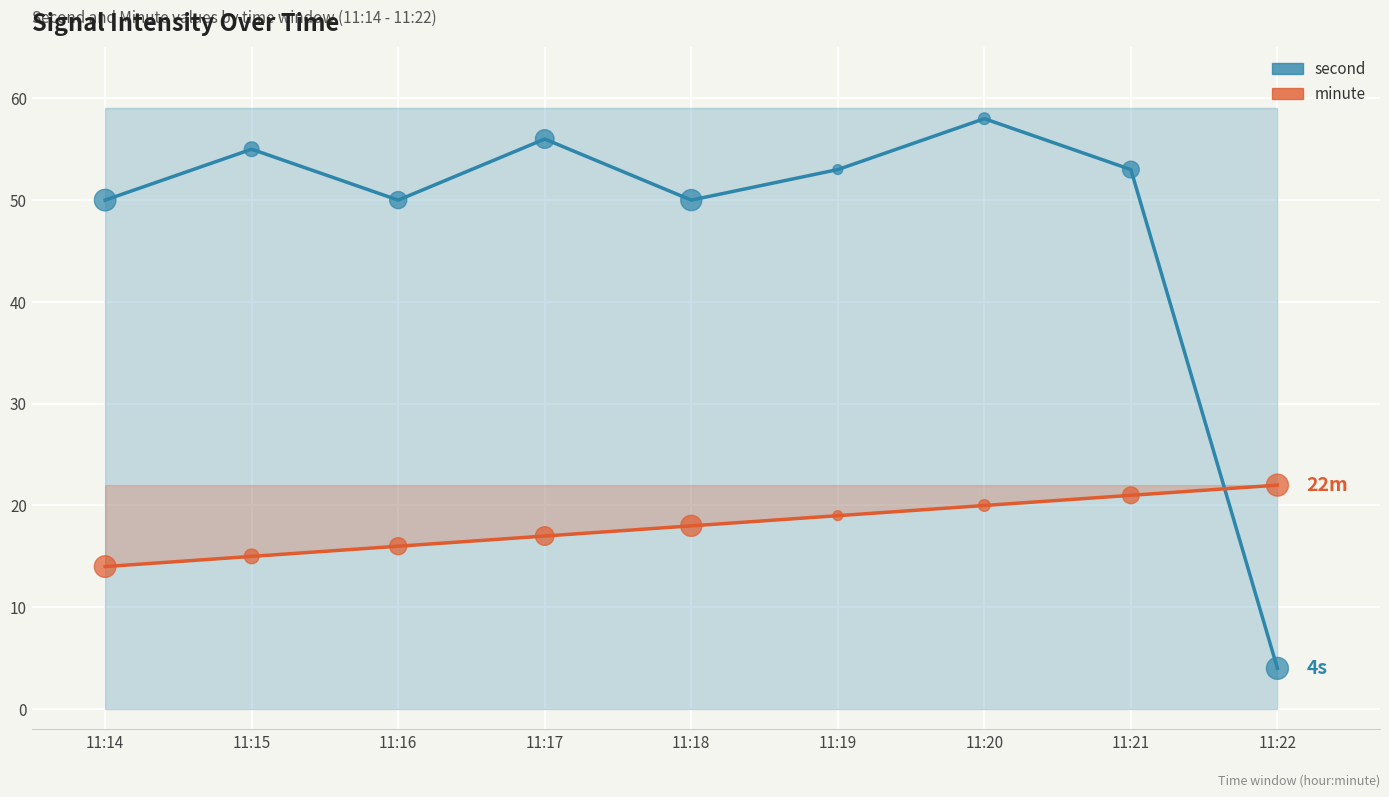

Which series reaches the minimum Y coordinate?

second